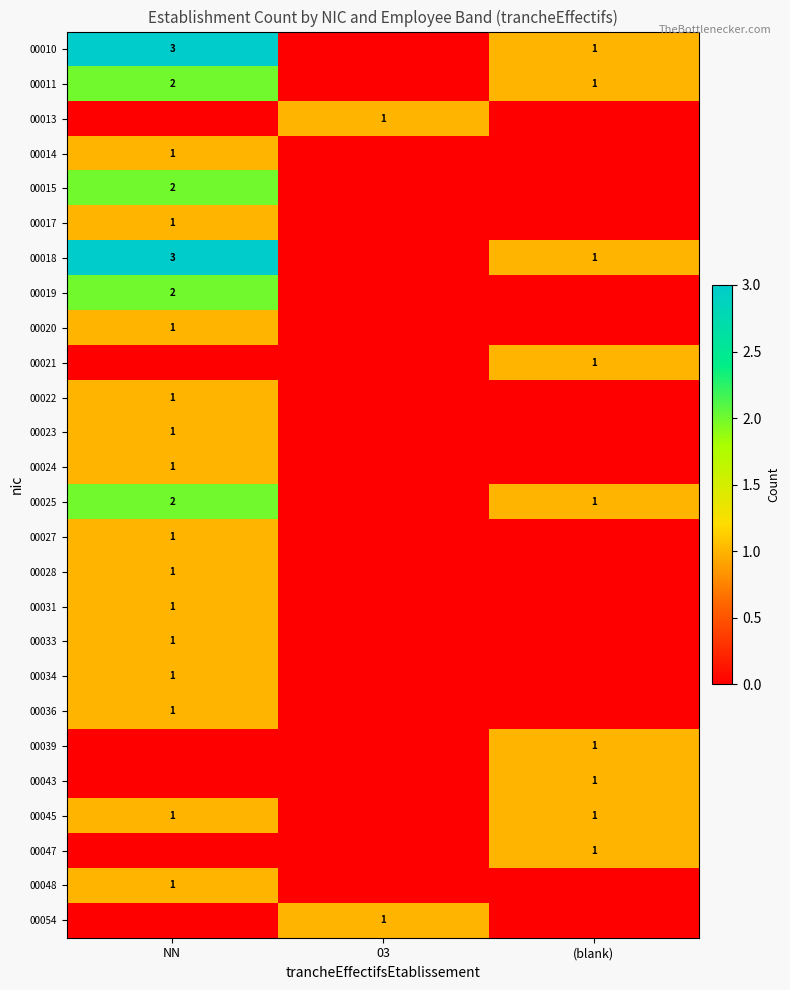

The value of 00048 at NN is 2. True or false?

False